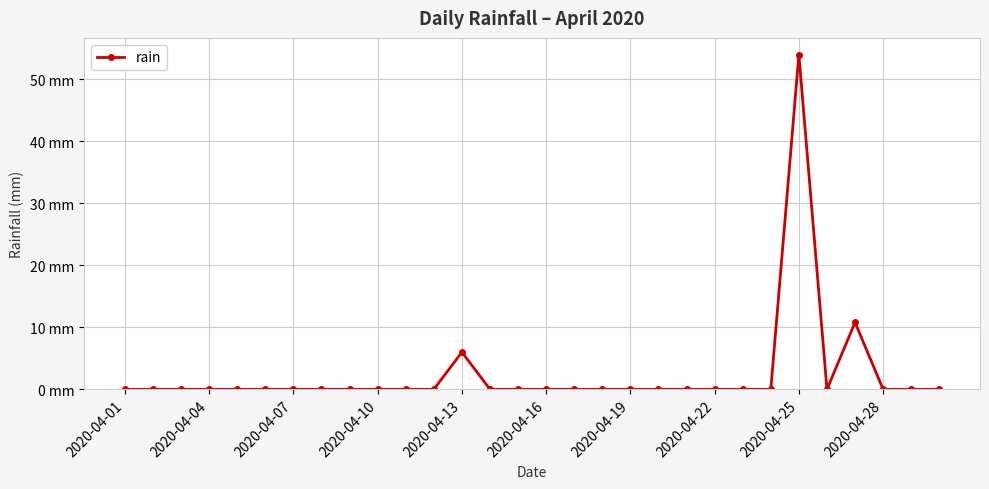

What is the greatest value displayed?

54.0